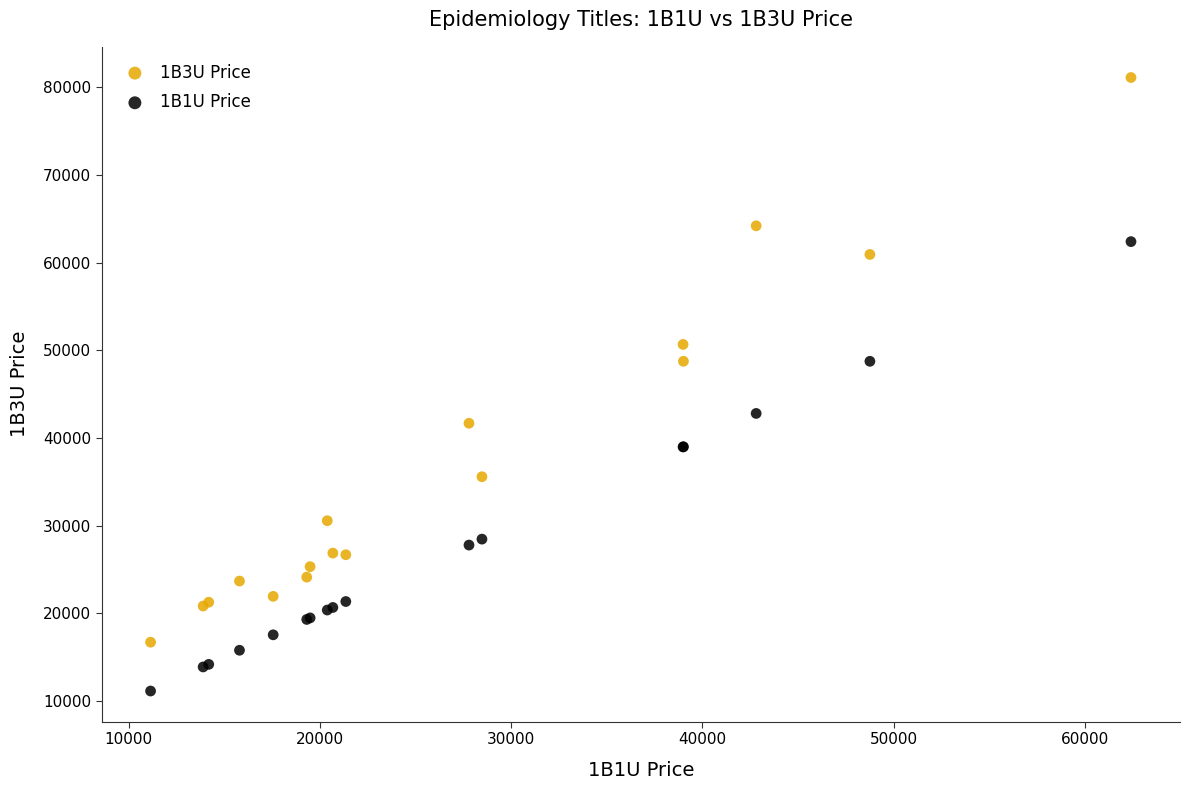

Which series contains the lowest Y value?

1B1U Price